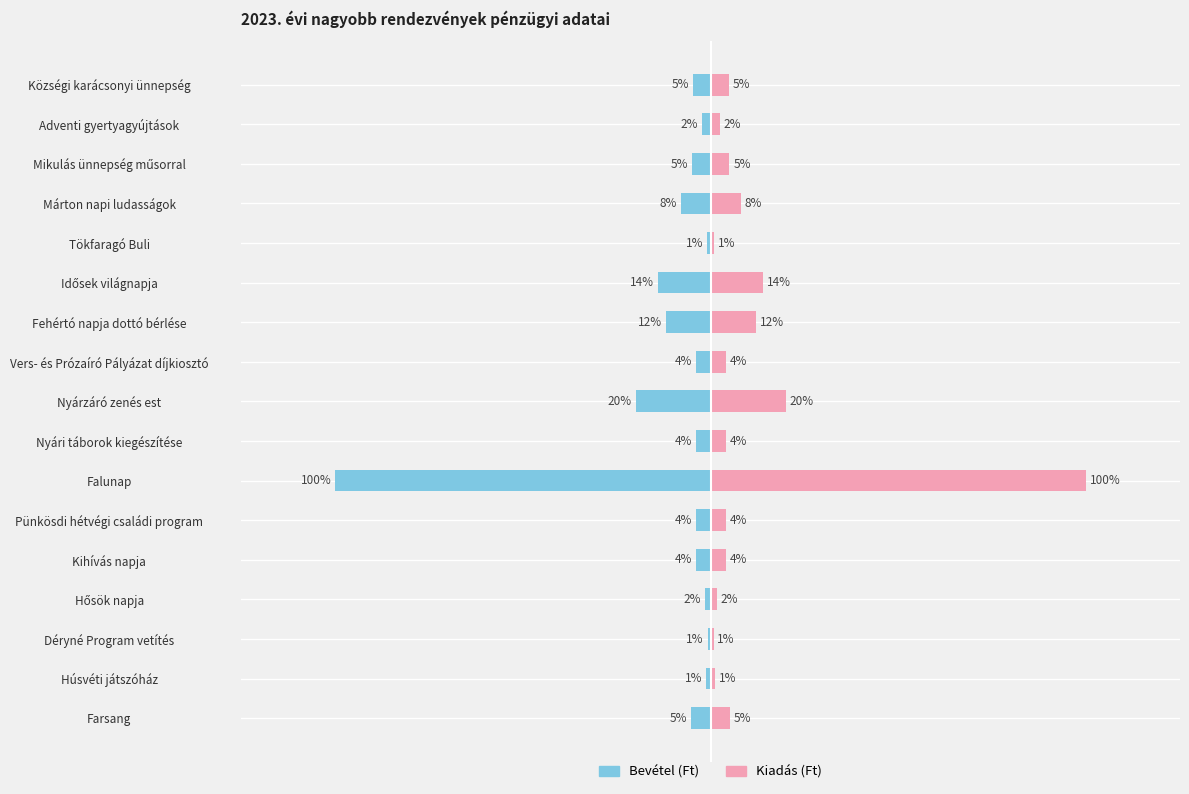

Does the chart contain any negative values?

Yes